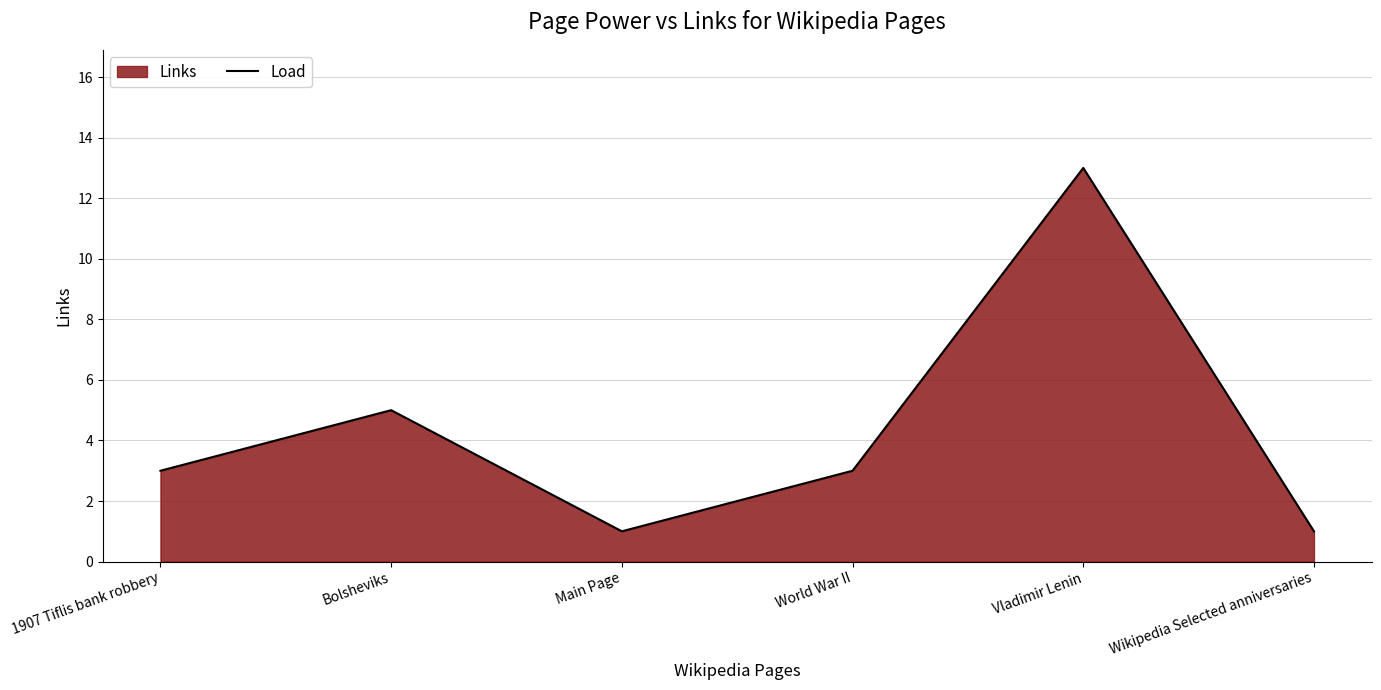

List the labels in order of value, smallest first.

Main Page, Wikipedia Selected anniversaries, 1907 Tiflis bank robbery, World War II, Bolsheviks, Vladimir Lenin